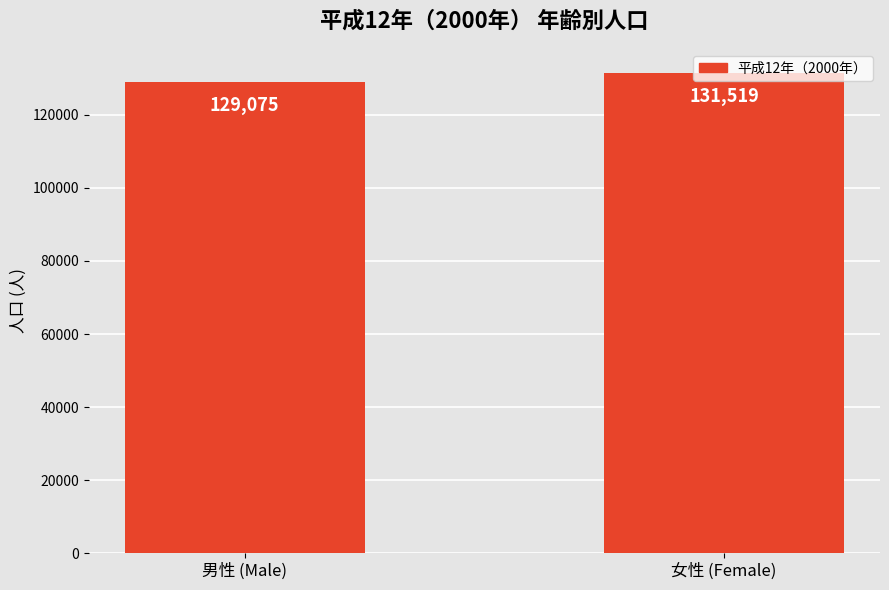

What is the difference between the maximum and minimum values?

2444